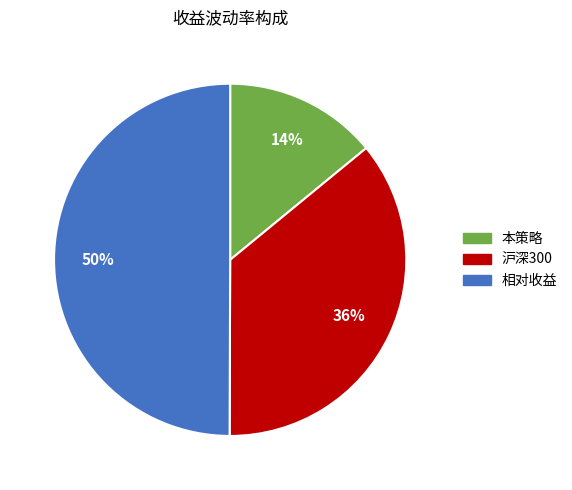

Is 本策略 the majority of the pie?

No